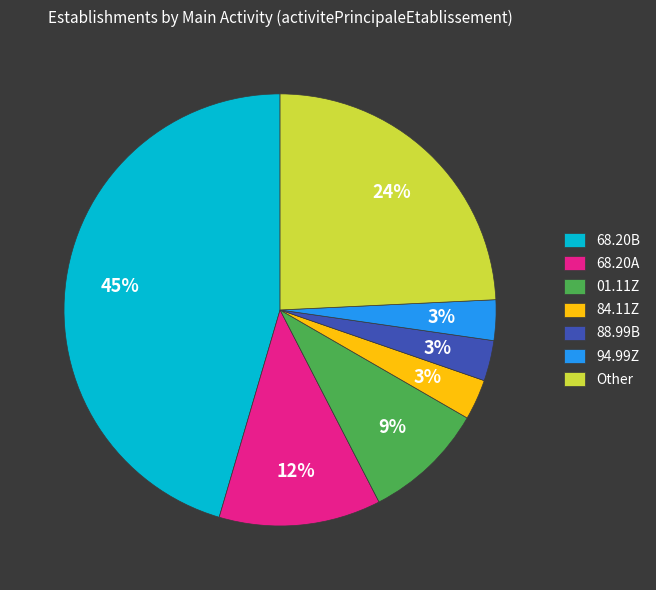

What percentage is the 68.20A slice, to the nearest percent?

12%